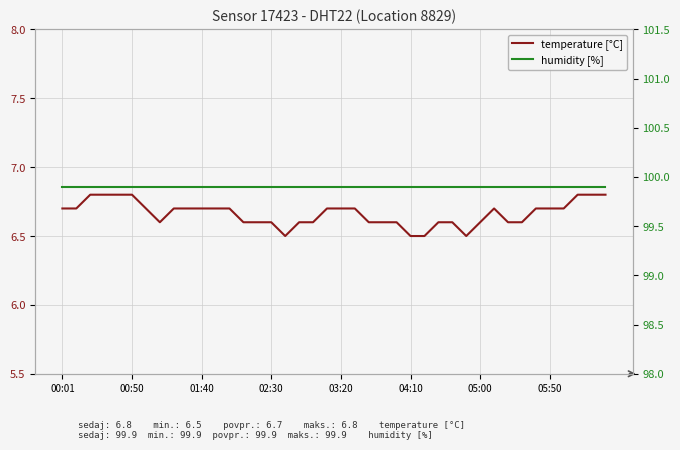

What is the highest value of the humidity [%] series?

99.9